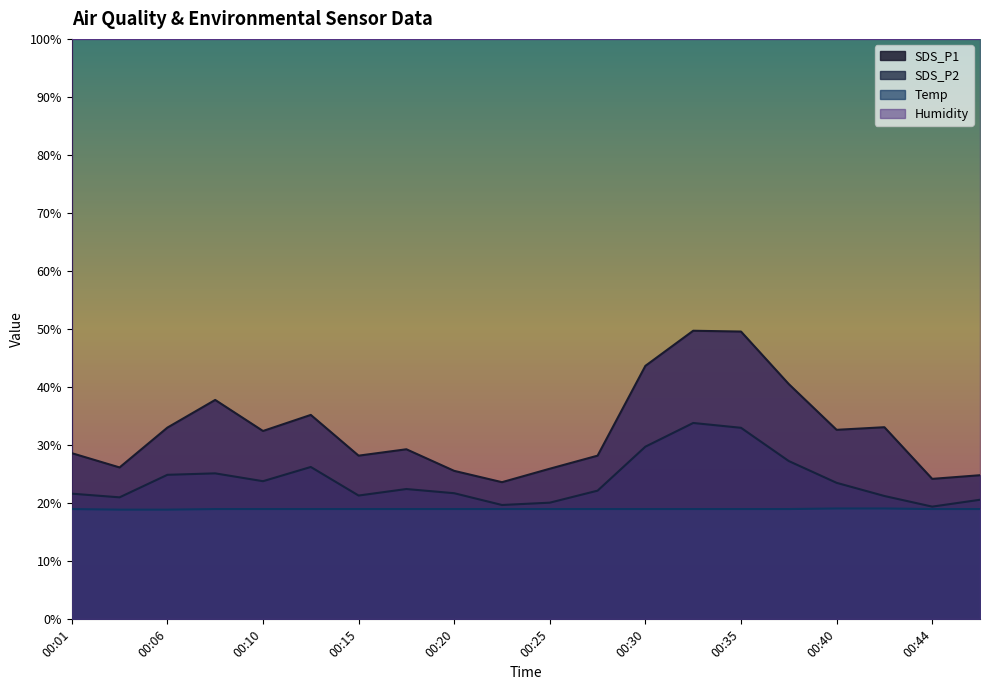

True or false: Temp has a value of 19.0 at 00:08.

True